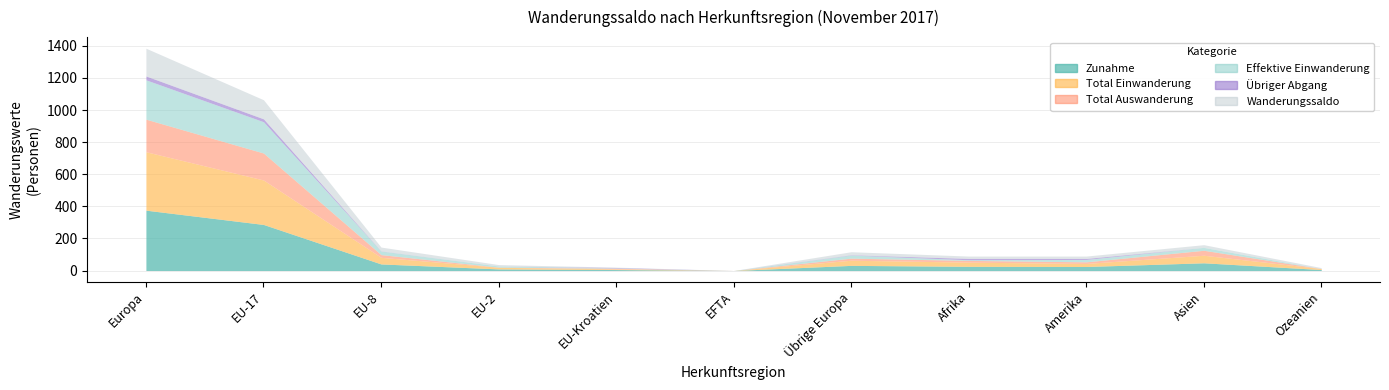

After their last crossing, which series has the higher values: Effektive Einwanderung or Wanderungssaldo?

Wanderungssaldo